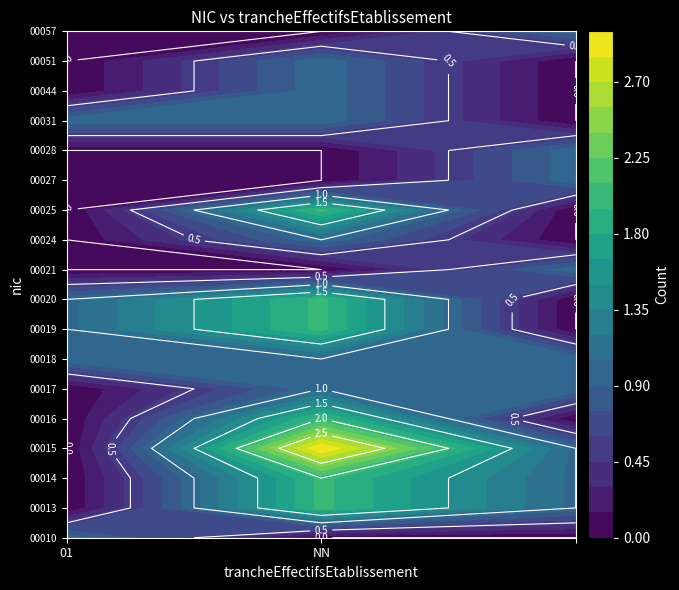

Reading left to right, extract all data points from this chart.

00010: 01=1	NN=0	=0
00013: 01=0	NN=2	=1
00014: 01=0	NN=2	=1
00015: 01=0	NN=3	=1
00016: 01=0	NN=2	=0
00017: 01=0	NN=1	=1
00018: 01=1	NN=1	=1
00019: 01=1	NN=2	=0
00020: 01=1	NN=2	=0
00021: 01=0	NN=0	=1
00024: 01=0	NN=1	=0
00025: 01=0	NN=2	=0
00027: 01=0	NN=0	=1
00028: 01=0	NN=0	=1
00031: 01=1	NN=1	=0
00044: 01=0	NN=1	=0
00051: 01=0	NN=1	=0
00057: 01=0	NN=0	=1